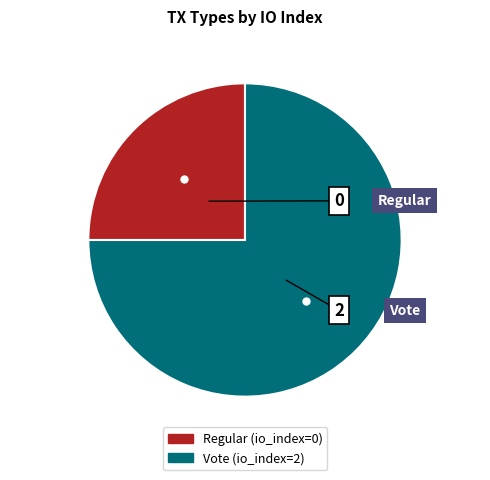

How many slices are in this pie chart?

2